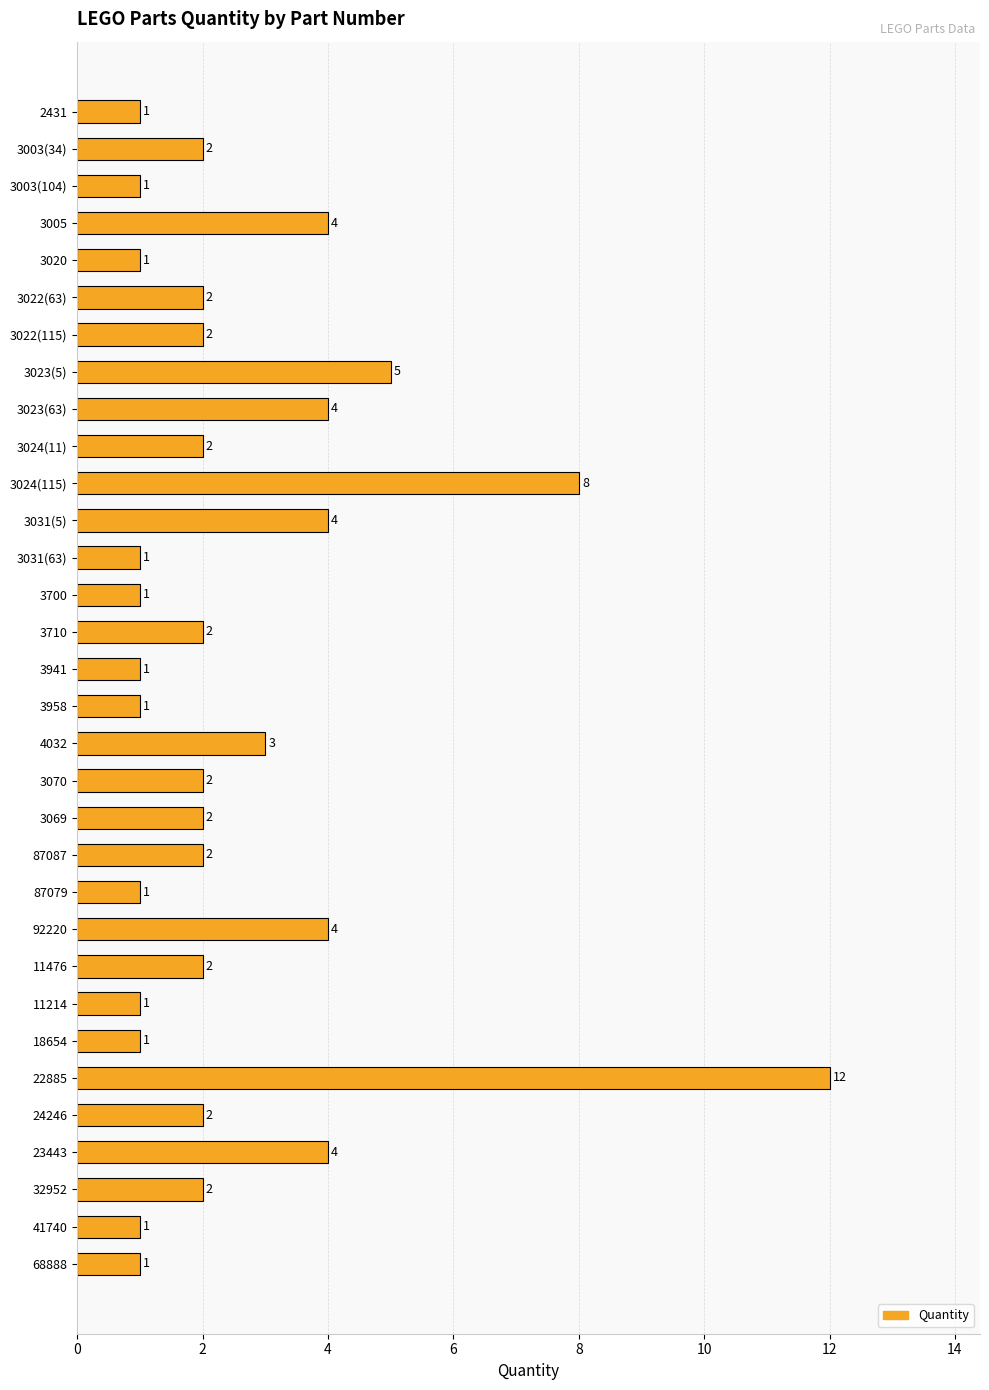

What is the sum of all values?

82